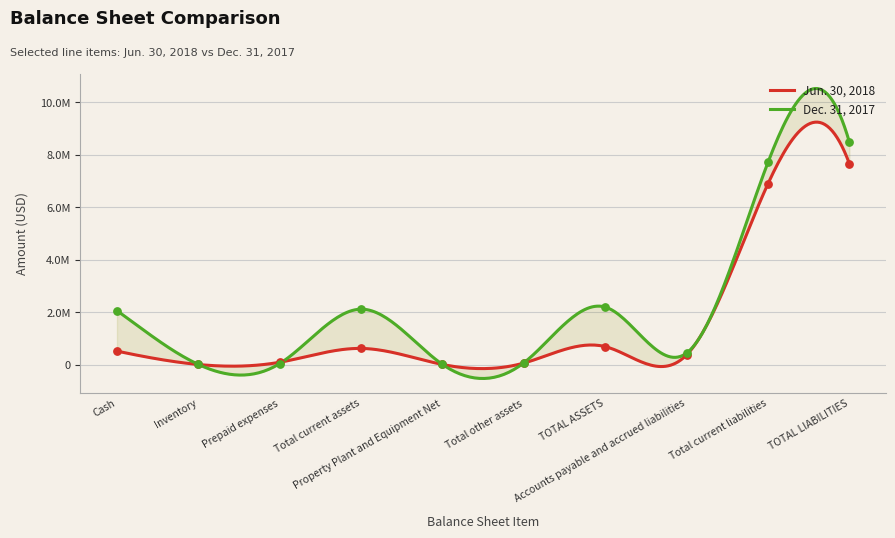

Which series has the widest spread of Y values?

Dec. 31, 2017